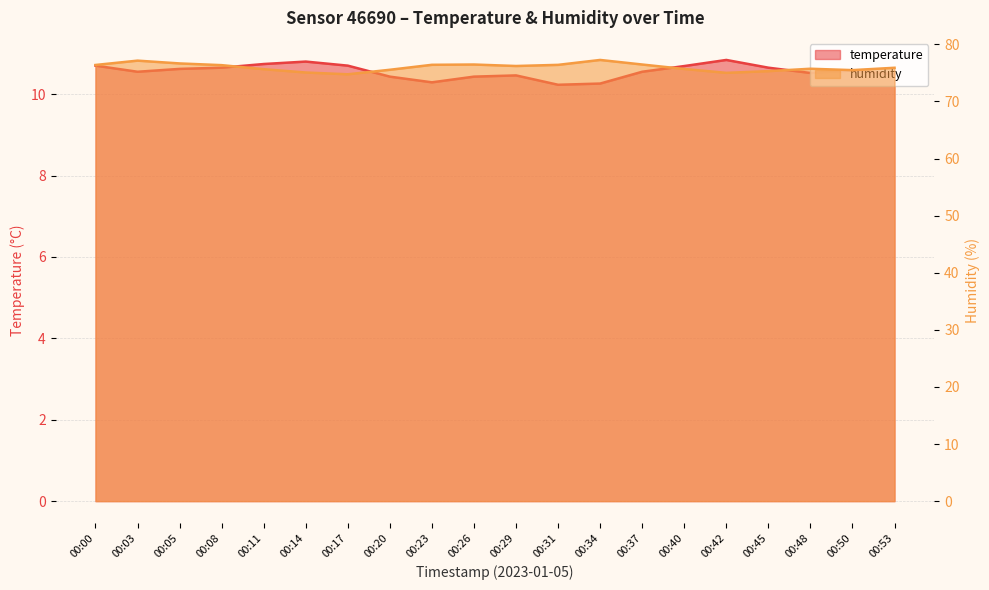

Which label corresponds to the smallest value in the chart?

00:31